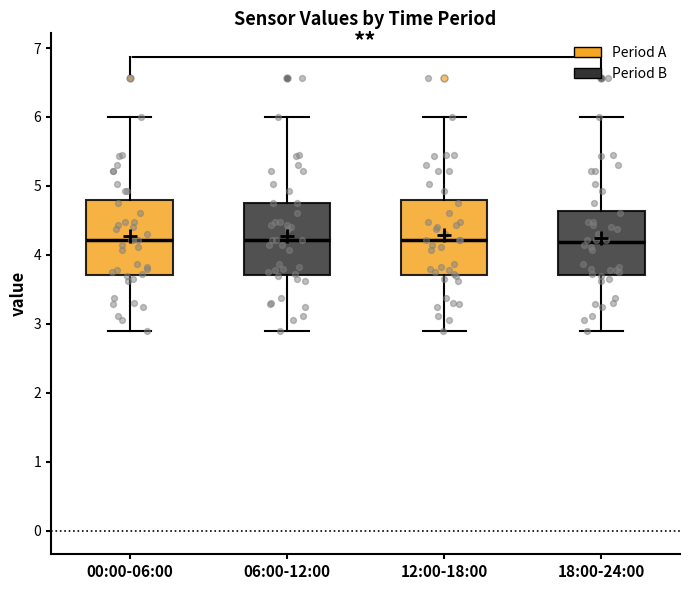

Where does the upper whisker of the box for 18:00-24:00 end on the y-axis? The values are not printed on the chart, so give them approximately, as read against the axis.

6.0